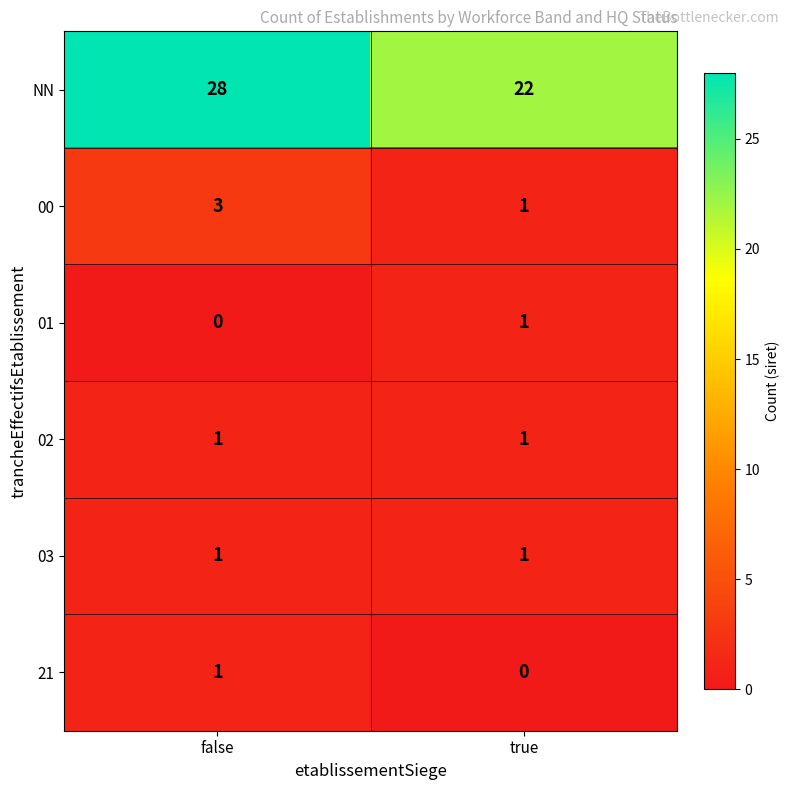

The value of 21 at false is 1. True or false?

True